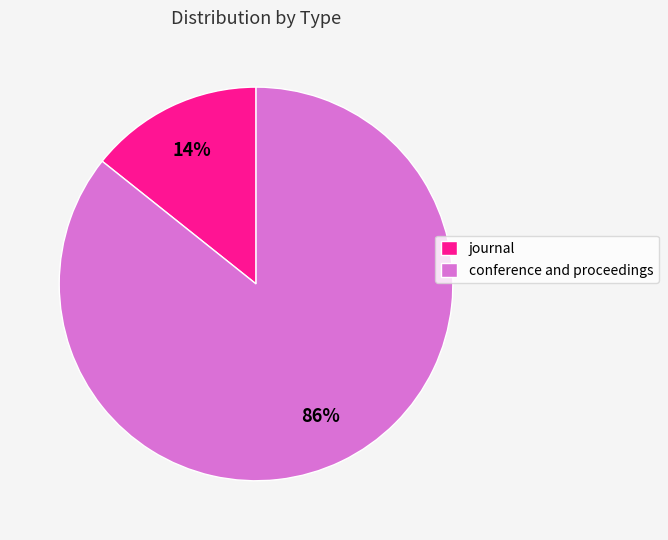

Which slice is the largest?

conference and proceedings